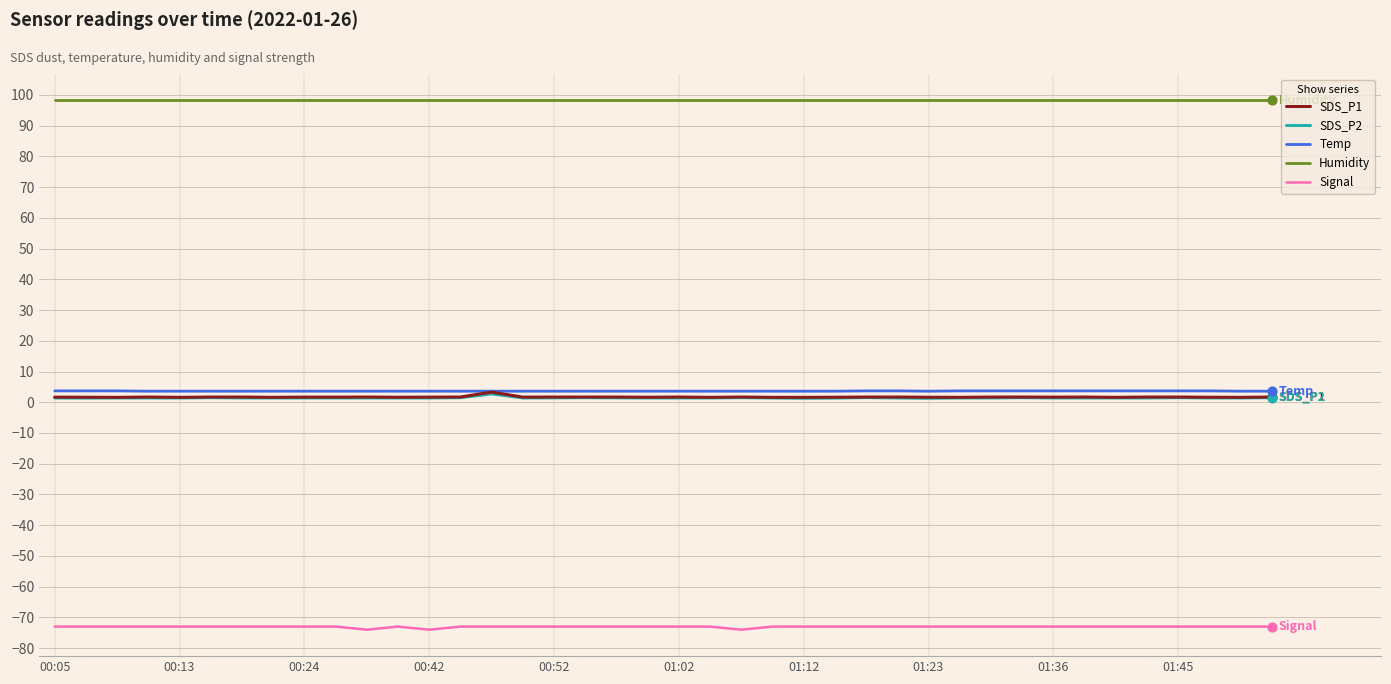

At how many categories does at least one series exceed 50?

40